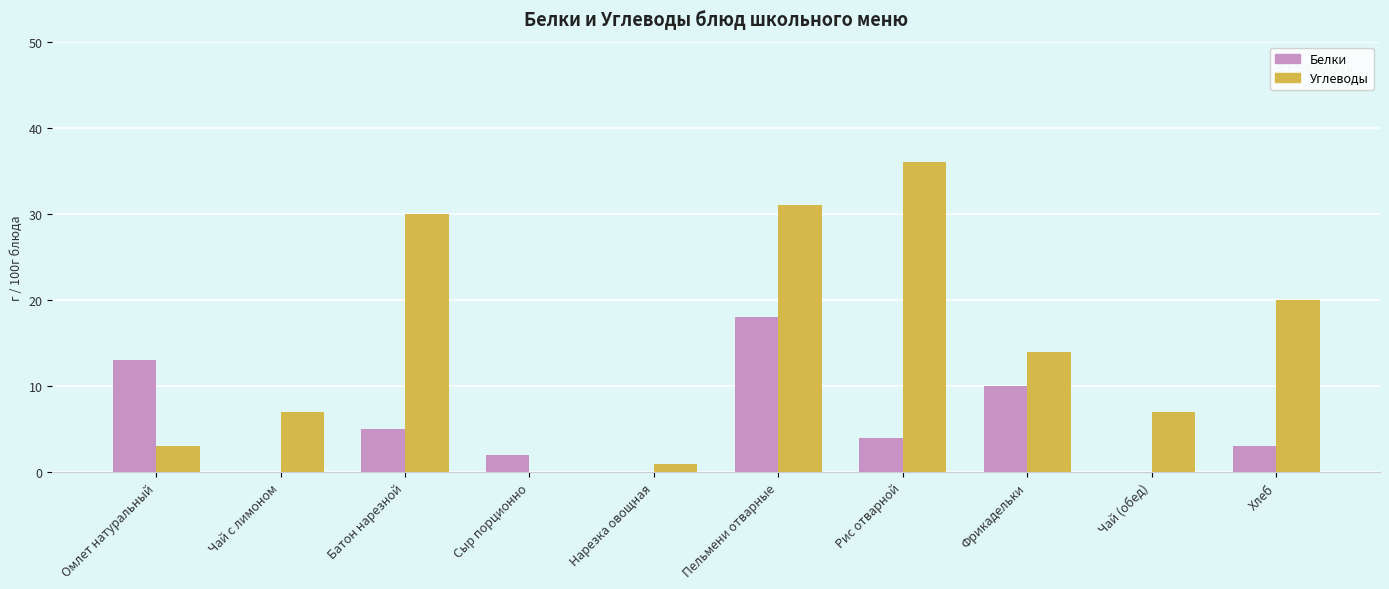

Are the bars horizontal?

No